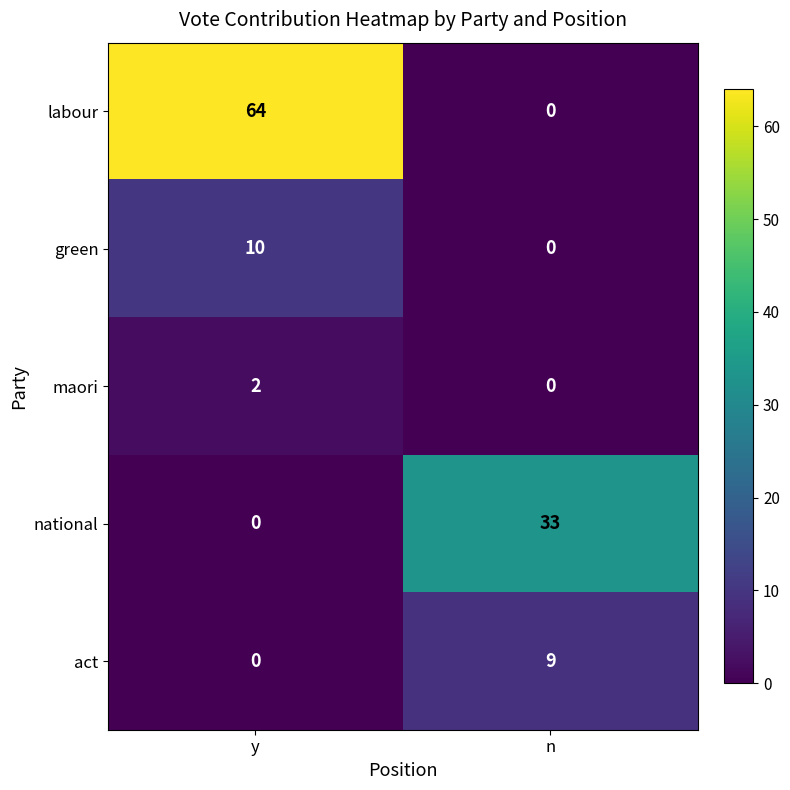

Which series has the largest total across all categories?

labour